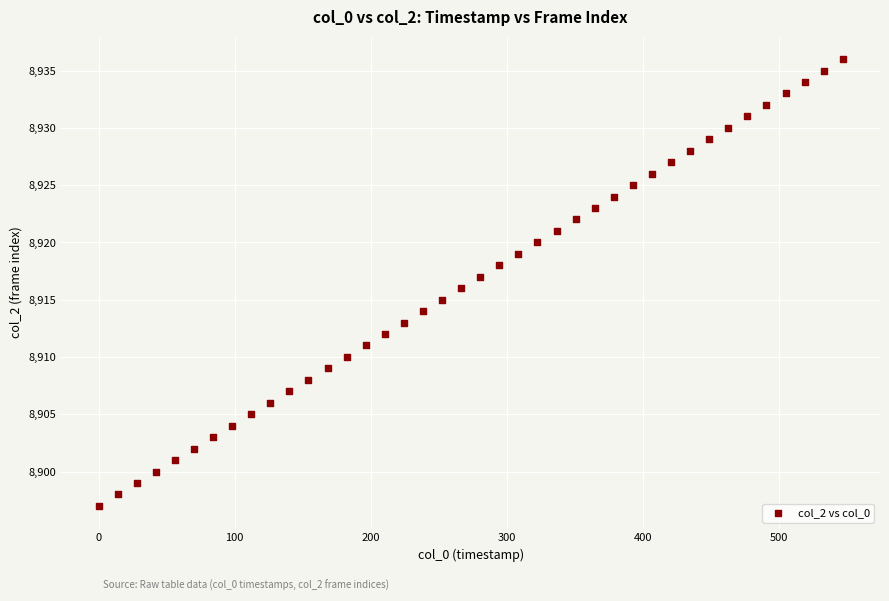

What is the range of Y values (max minus min)?

39